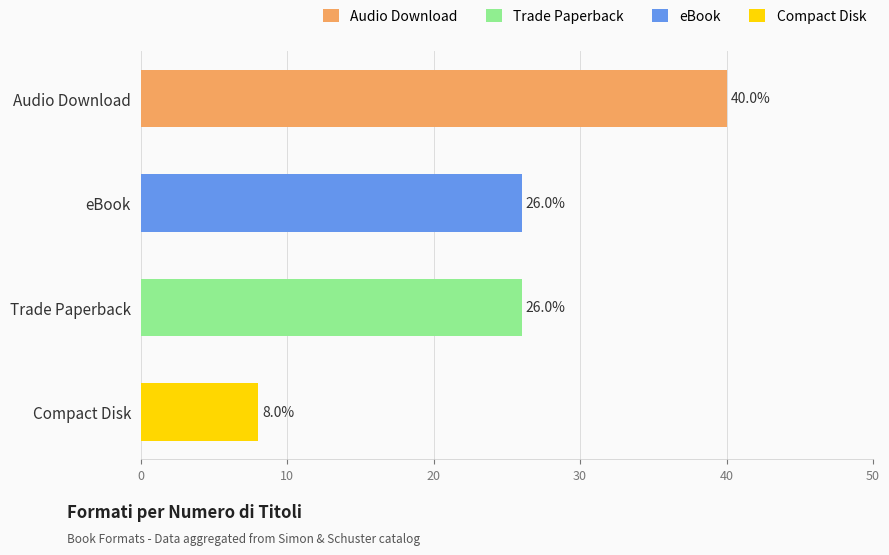

What is the sum of all values?

100